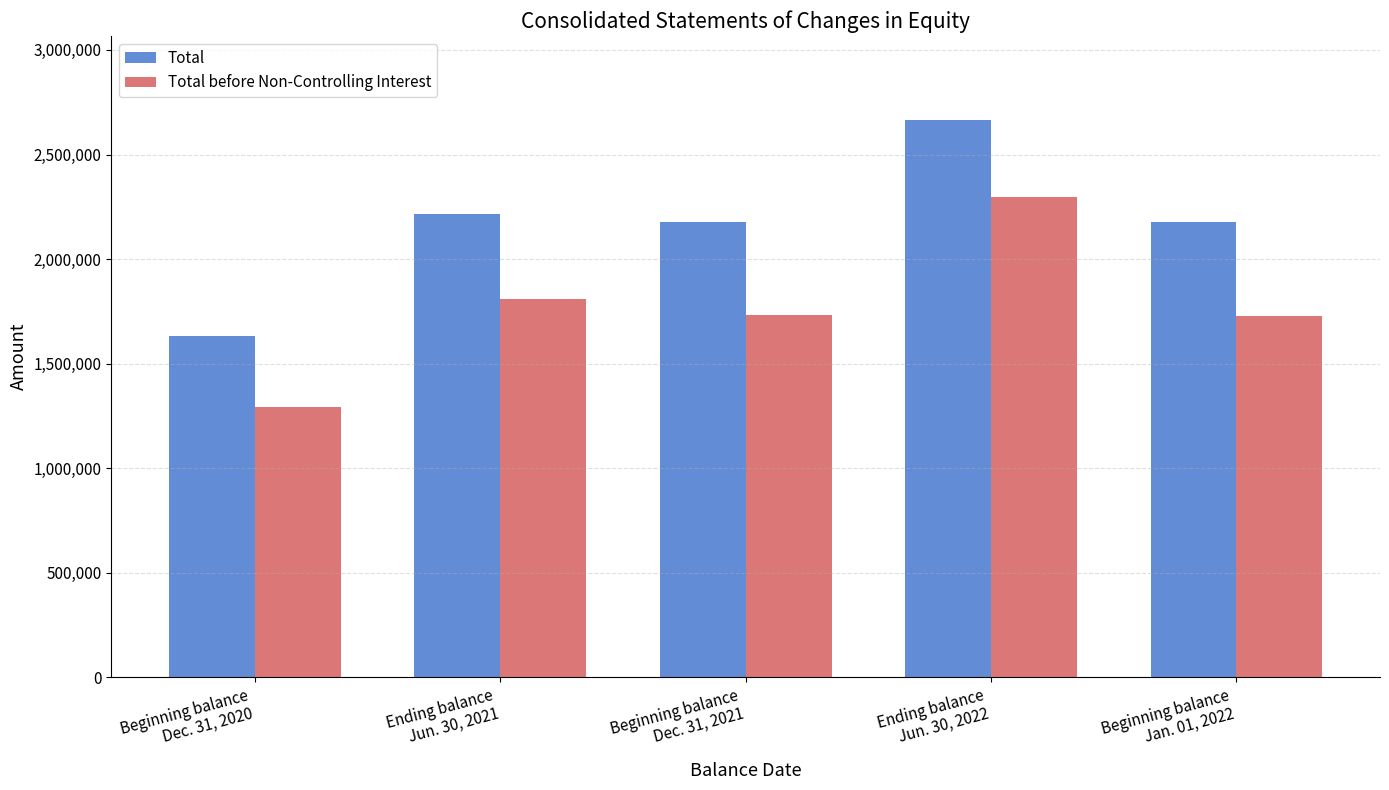

What is the difference between the second highest and minimum values in the Total series?

584281